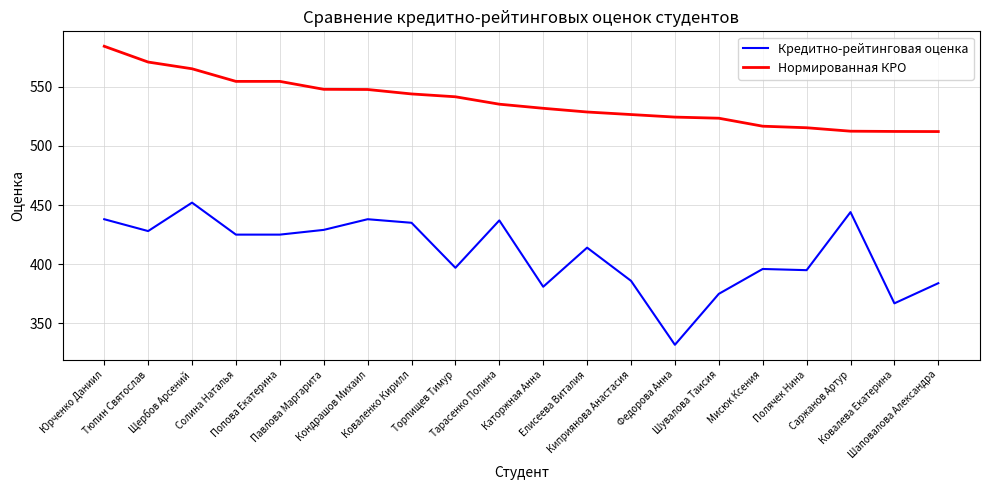

The value of Кредитно-рейтинговая оценка at Тарасенко Полина is 724.8. True or false?

False